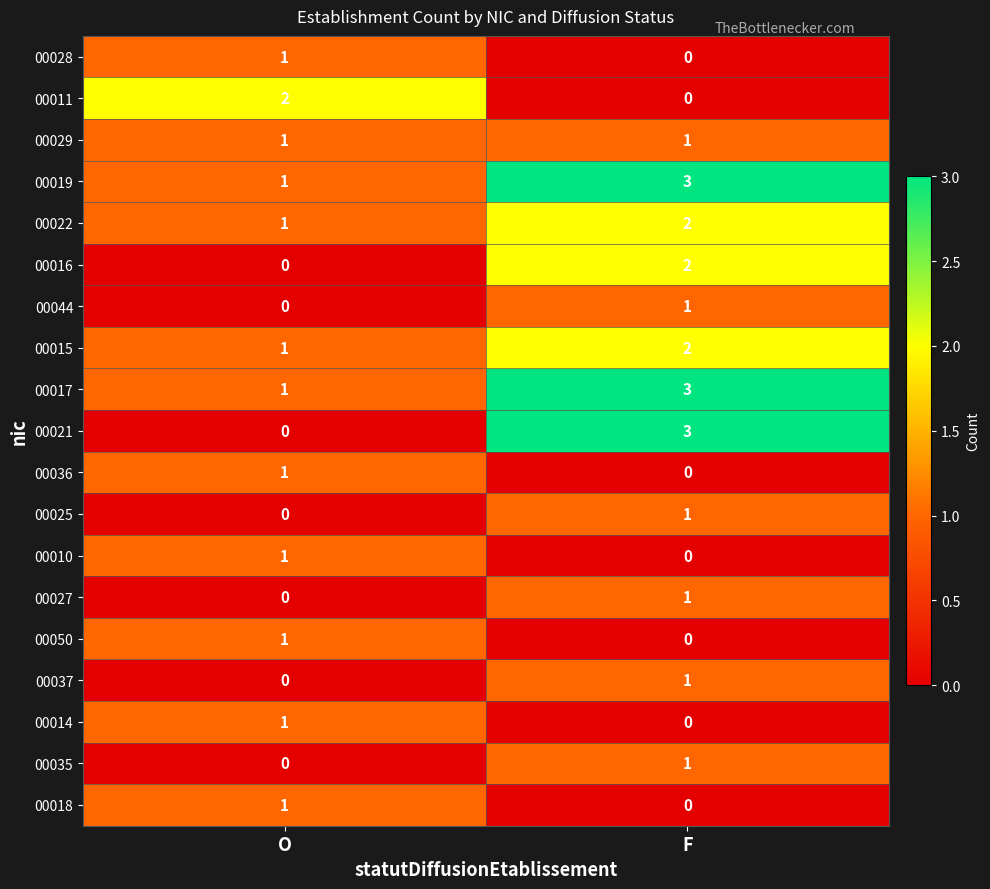

Which series changed the most between O and F?

00021